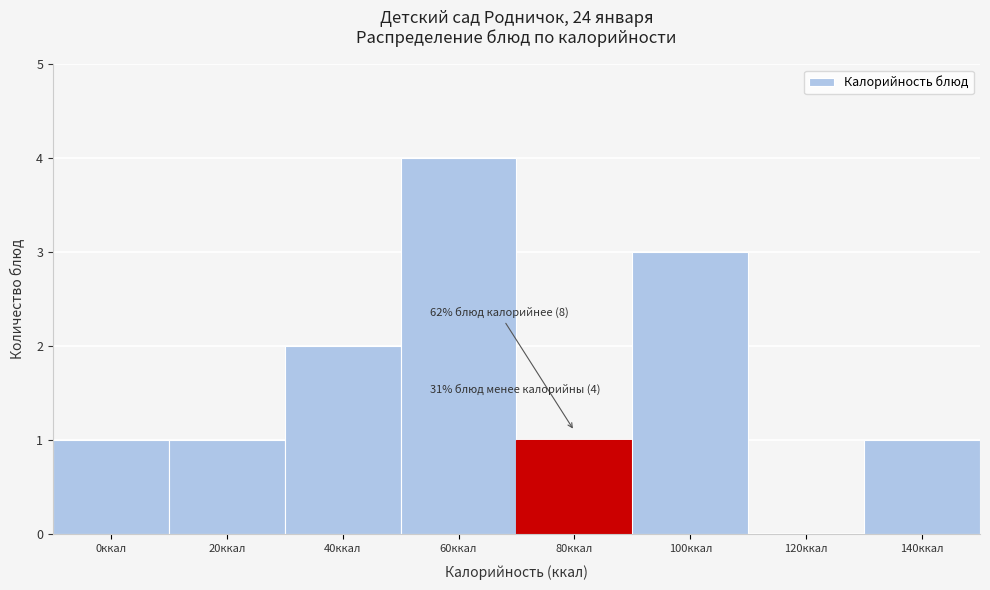

Reading left to right, transcribe all the data shown in this chart.

0ккал=1	20ккал=1	40ккал=2	60ккал=4	80ккал=1	100ккал=3	120ккал=0	140ккал=1